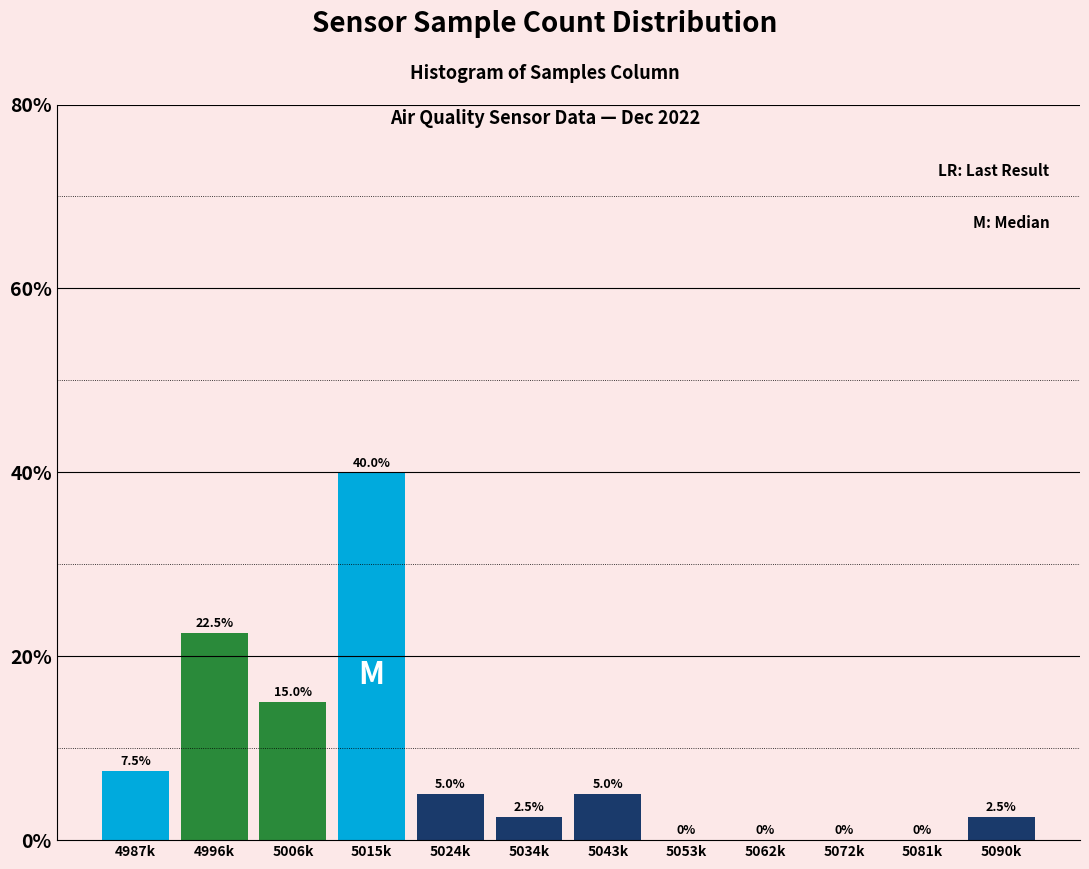

Reading right to left, transcribe all the data shown in this chart.

5090k=2.5	5081k=0.0	5072k=0.0	5062k=0.0	5053k=0.0	5043k=5.0	5034k=2.5	5024k=5.0	5015k=40.0	5006k=15.0	4996k=22.5	4987k=7.5